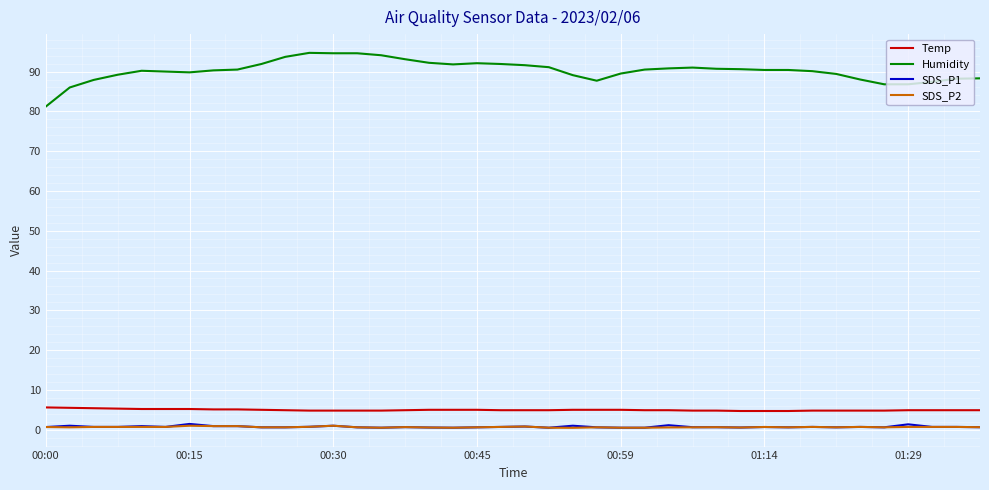

What is the greatest value displayed?

94.7